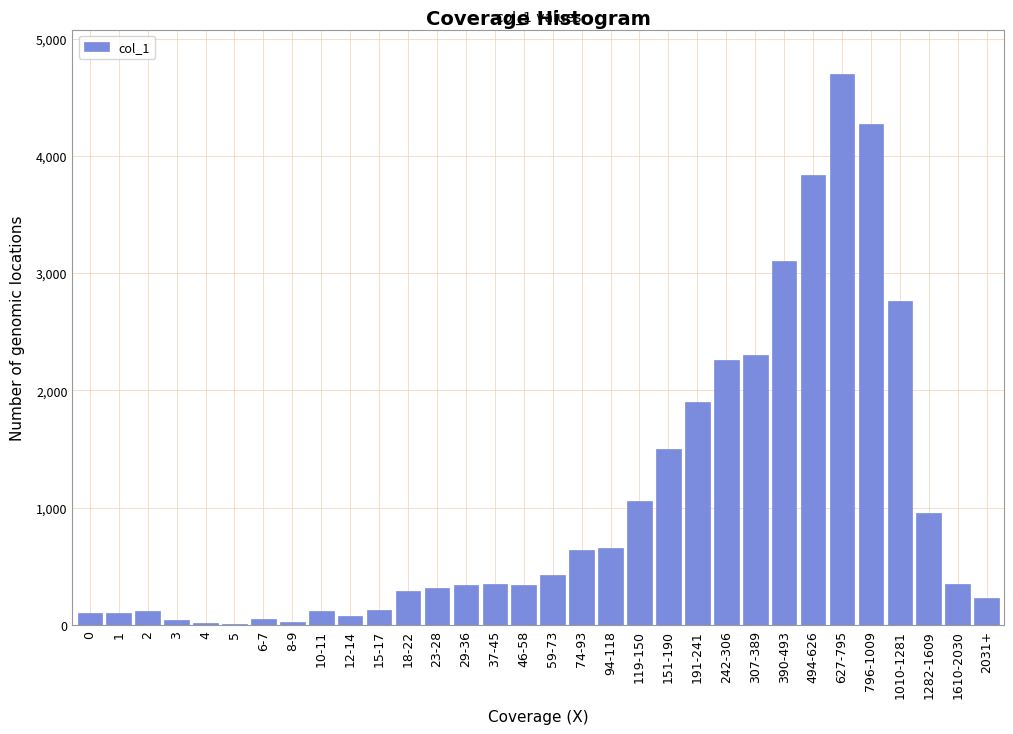

True or false: the data shows 3840 at 494-626.

True